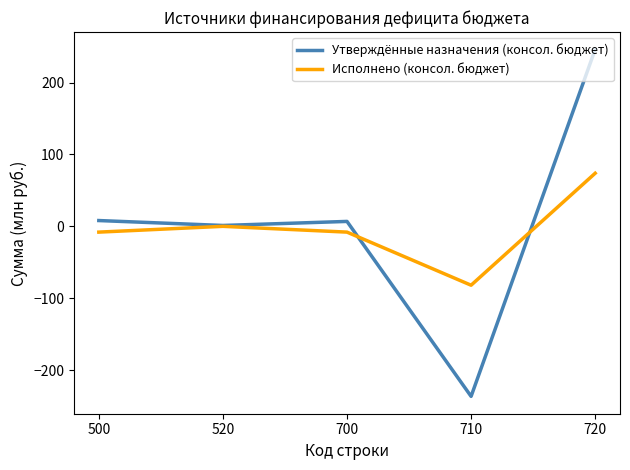

At 720, list the series in order from smallest to largest.

Исполнено (консол. бюджет), Утверждённые назначения (консол. бюджет)